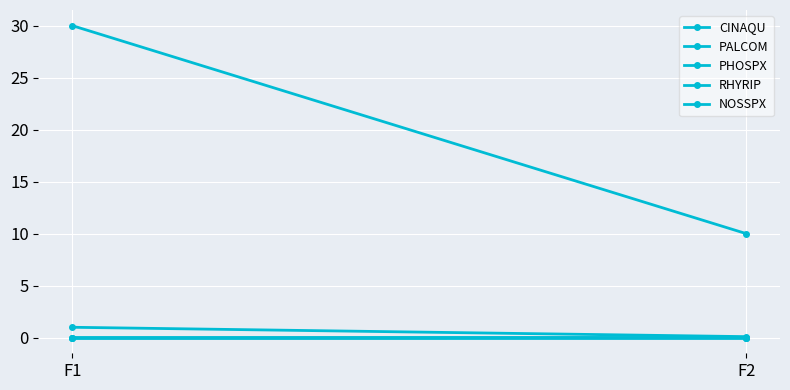

At which category does the chart reach its minimum across all series?

F1